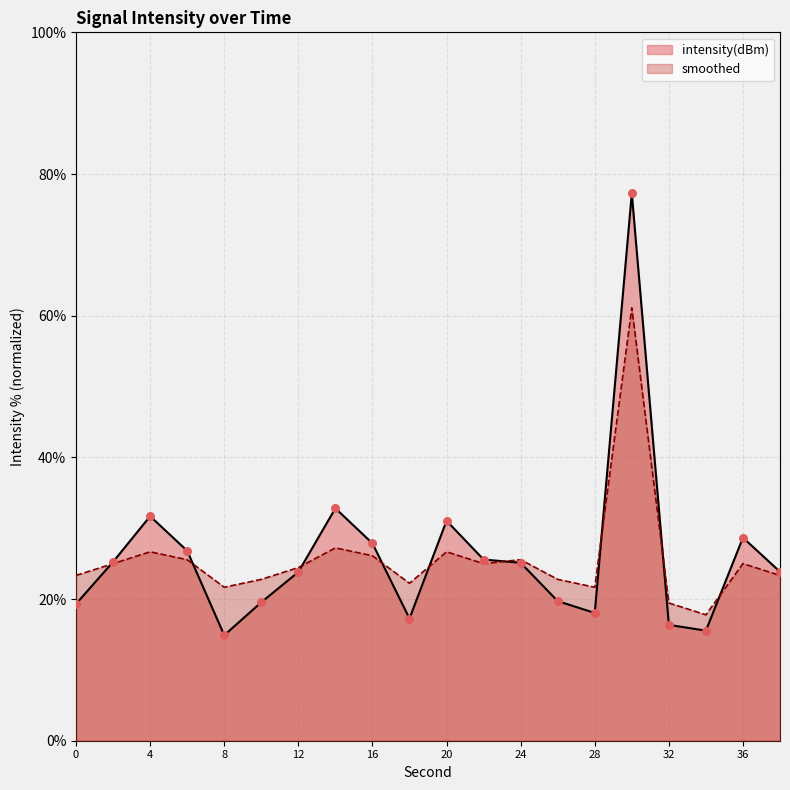

At how many categories does at least one series exceed 63?

1